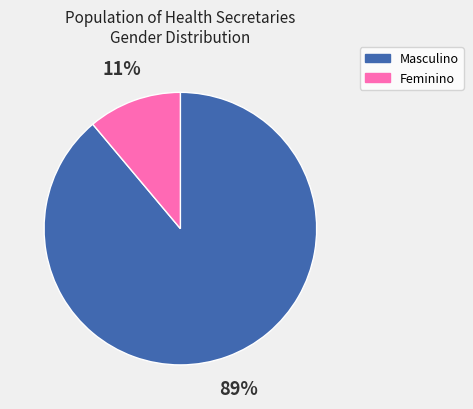

Do Masculino and Feminino together represent more than half of the pie?

Yes